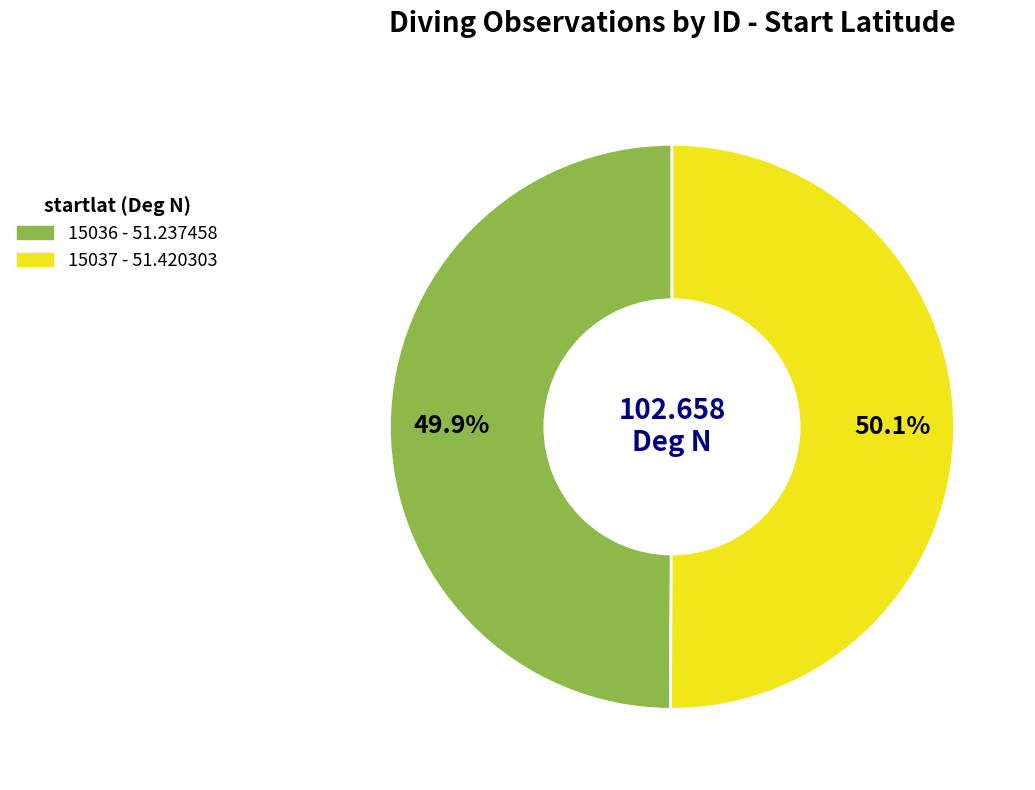

Approximately how many times larger is the value at 15036 compared to 15037?

1.0